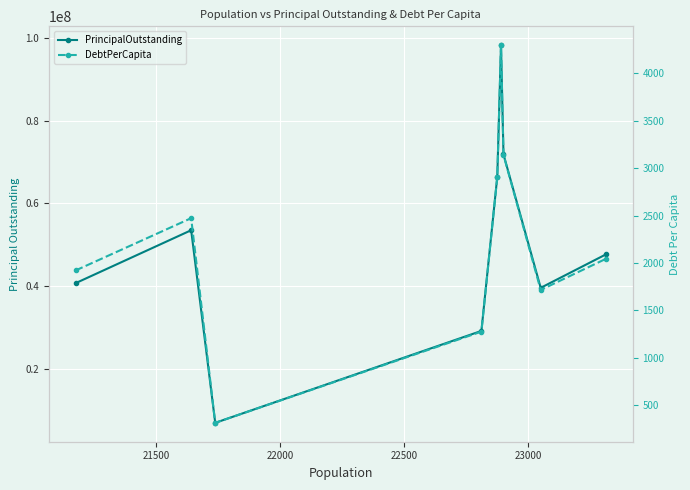

True or false: PrincipalOutstanding and DebtPerCapita cross at least once.

False